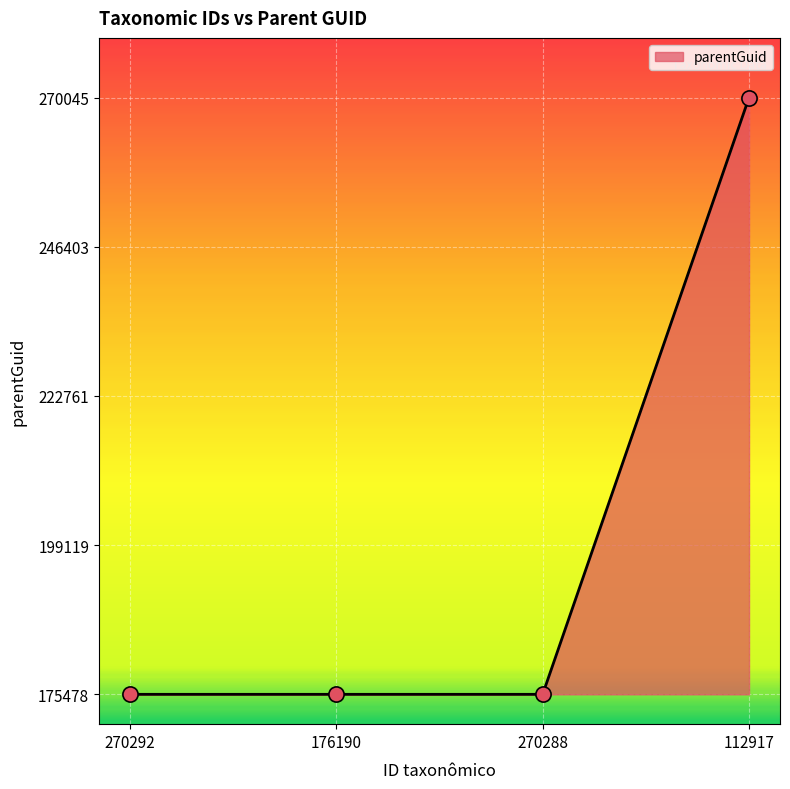

Which has a higher value, 270292 or 270288?

270292